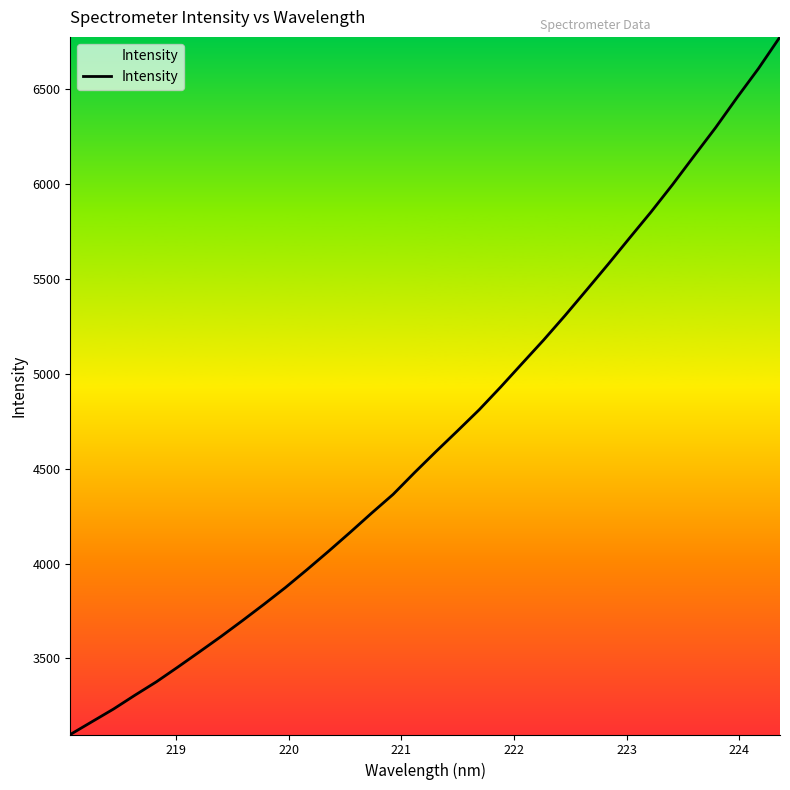

What is the maximum value shown in the chart?

6774.6